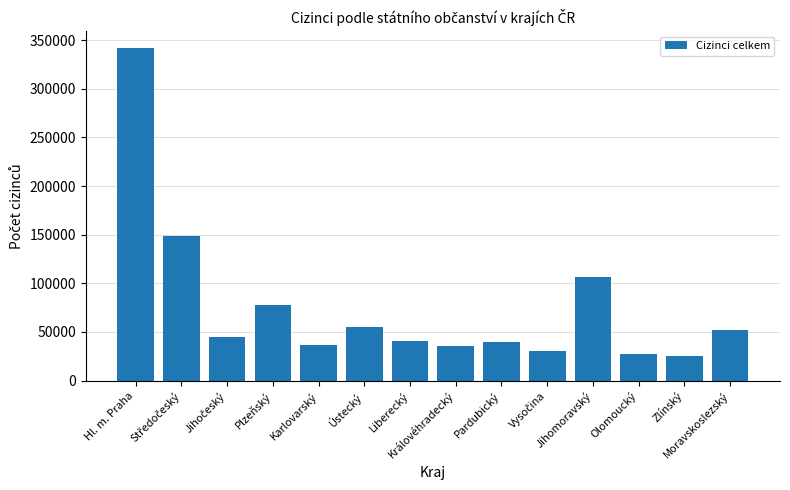

At which category does the chart reach its peak across all series?

Hl. m. Praha